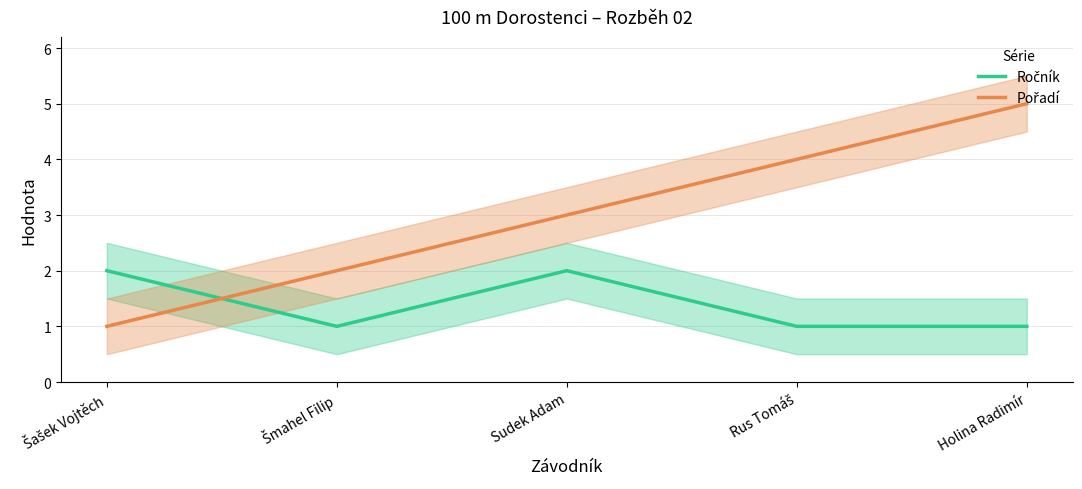

Between Šašek Vojtěch and Rus Tomáš, which series saw the biggest shift?

Pořadí